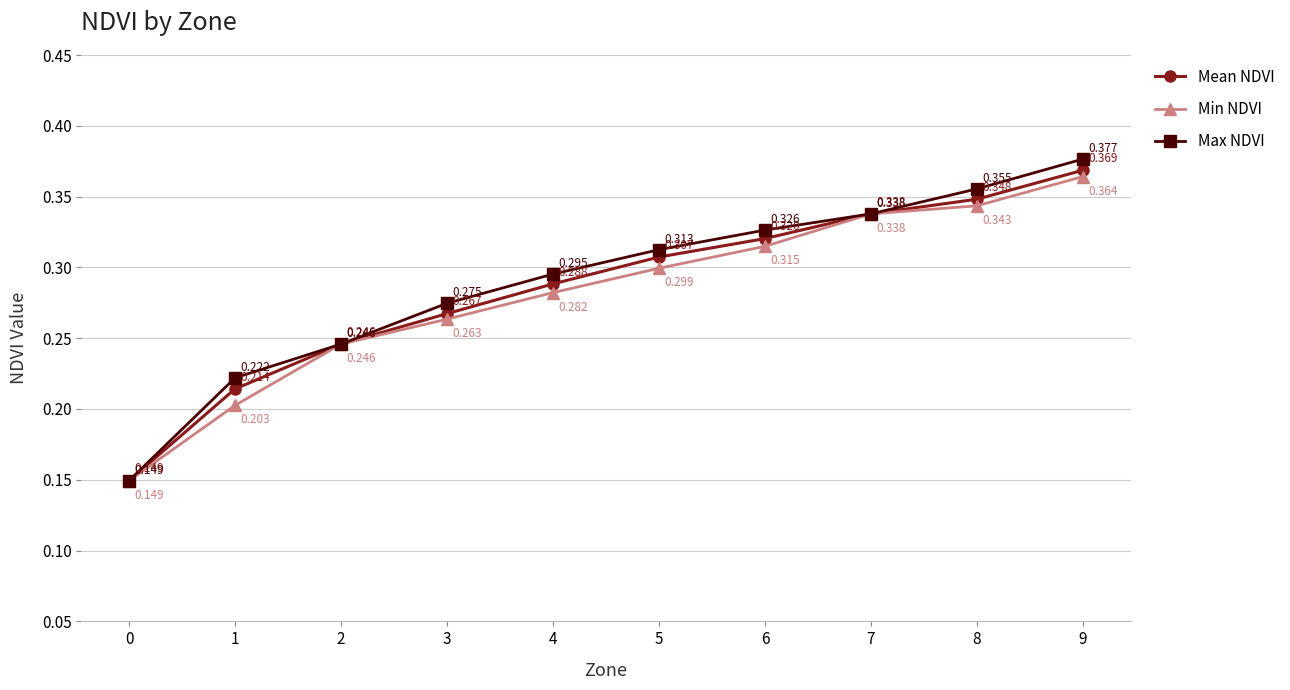

Count the Min NDVI values in the range 0 to 1.

10